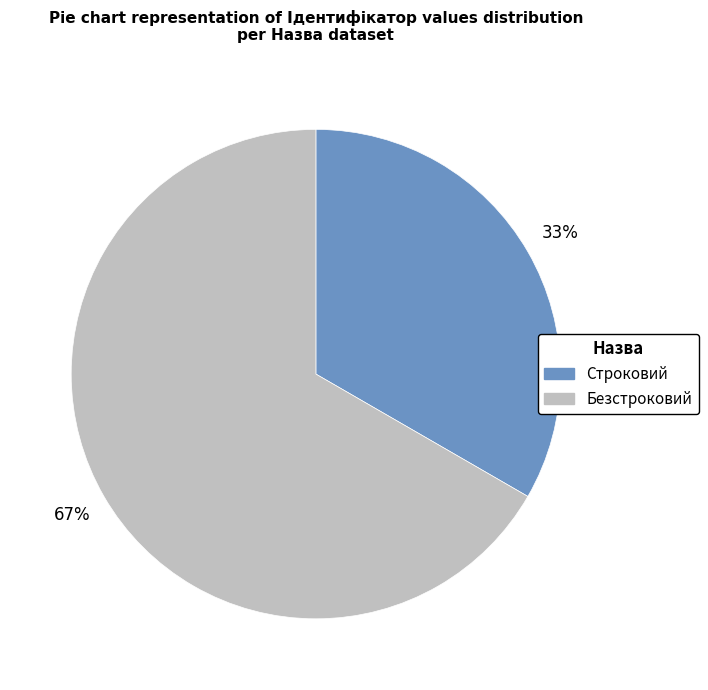

Is Строковий the majority of the pie?

No